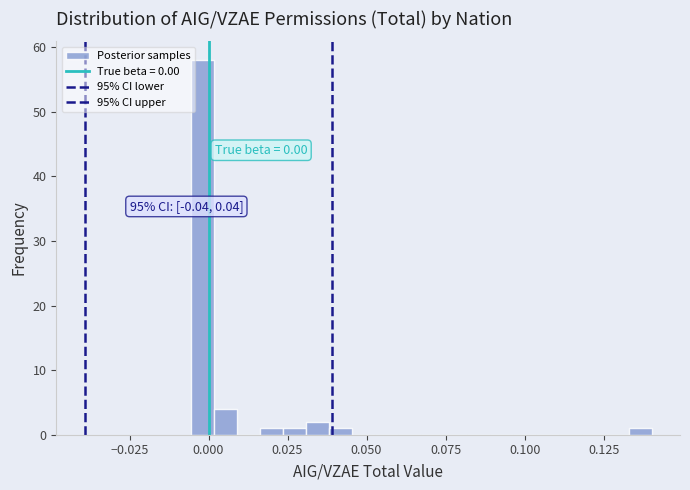

Around what value on the x-axis is the tallest bar? Give the approximate position of its centre, as read against the axis.

0.000